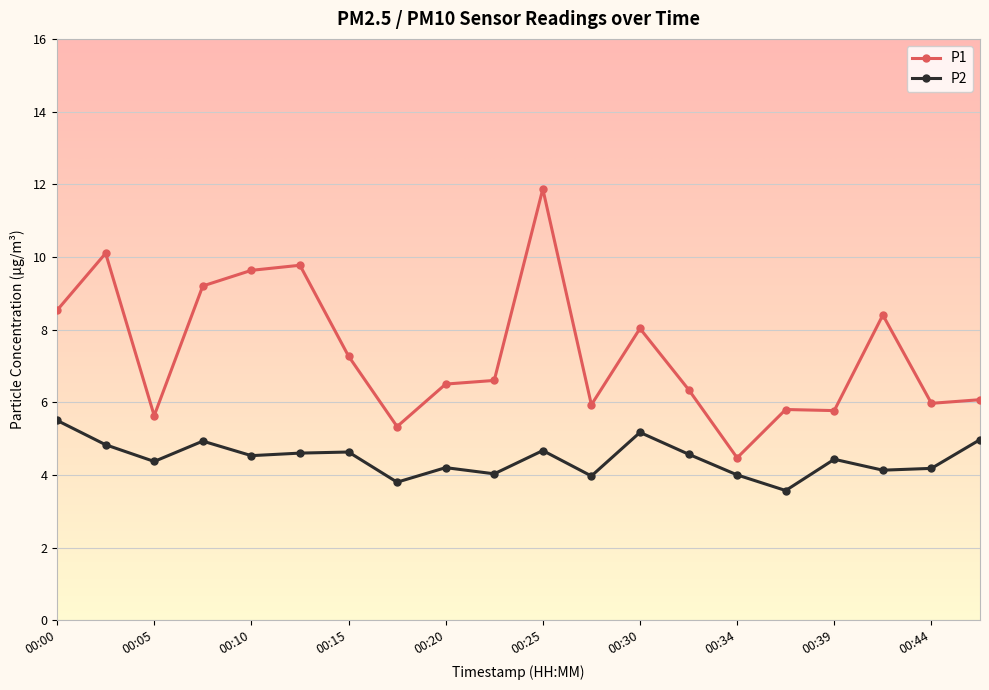

What is the difference between the second highest and minimum values in the P2 series?

1.6